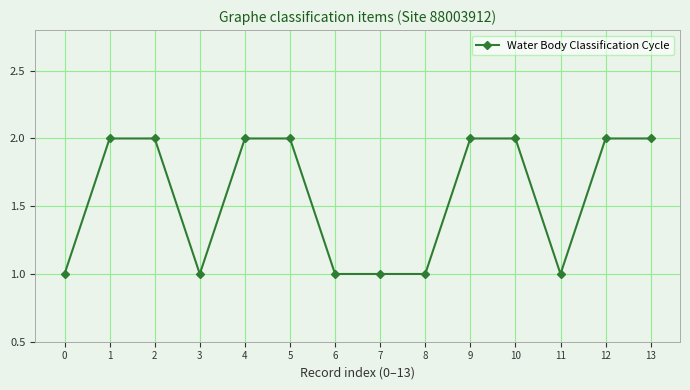

How many lines are shown in the chart?

1